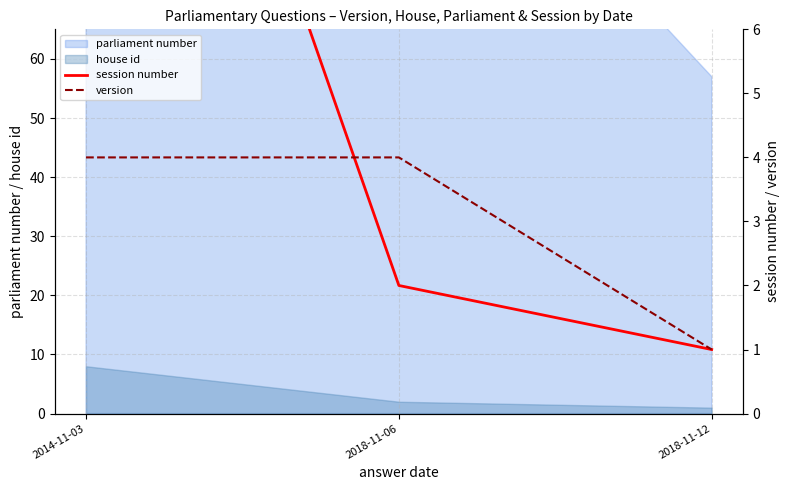

Where is version nearest to the value 2?

2018-11-12